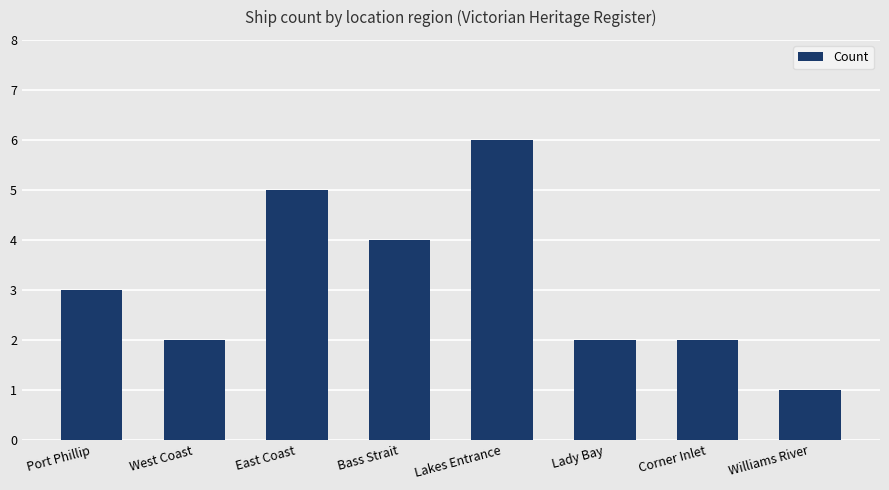

Which category has the lowest value across all series?

Williams River